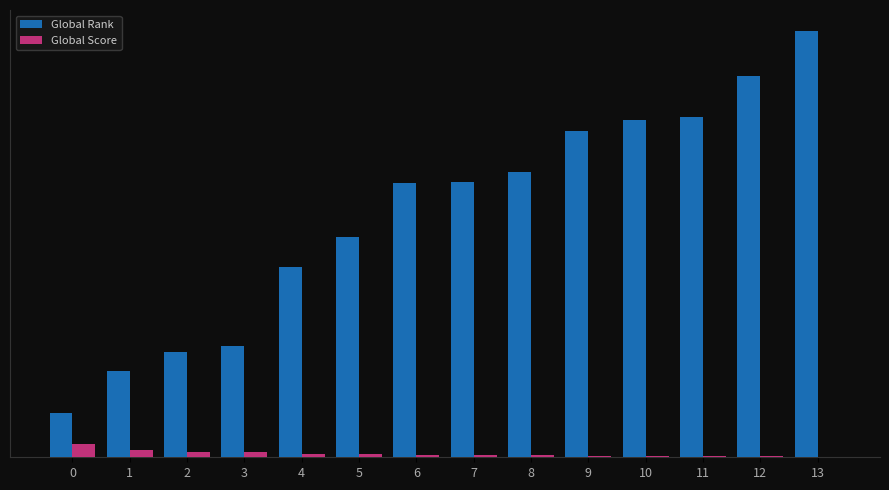

Rank the categories by Global Rank value from lowest to highest.

0, 1, 2, 3, 4, 5, 6, 7, 8, 9, 10, 11, 12, 13